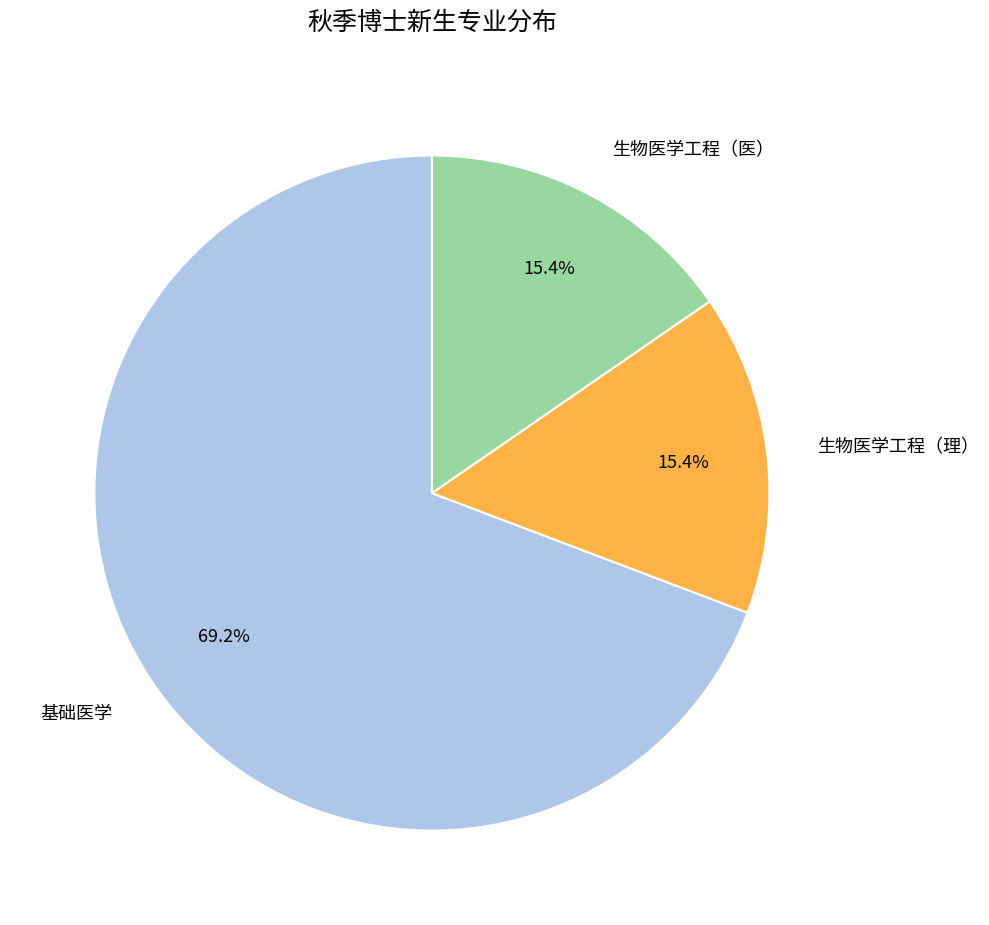

Does any single category account for the majority?

Yes